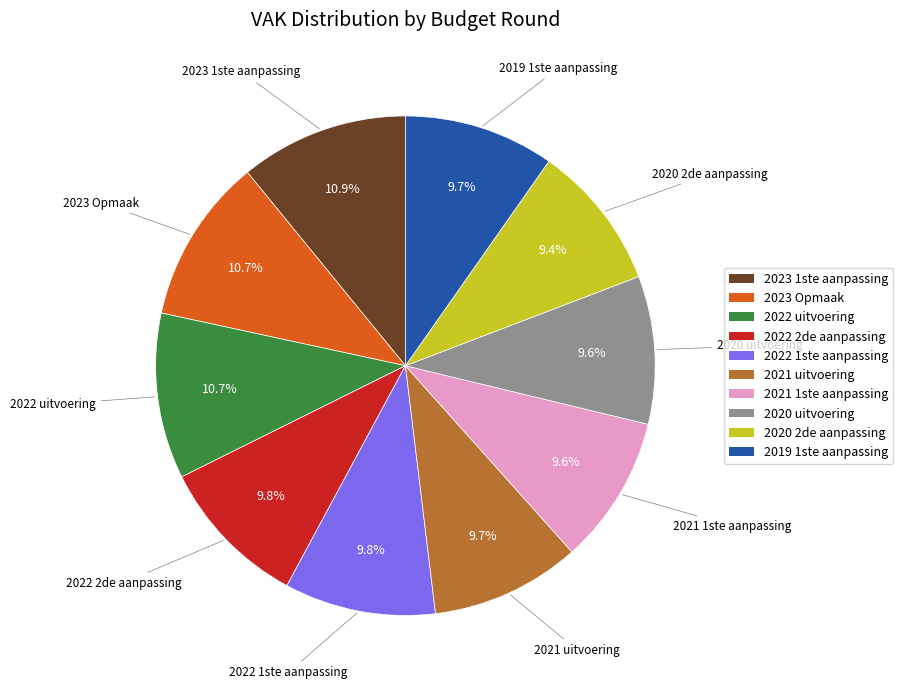

Does any single category account for the majority?

No